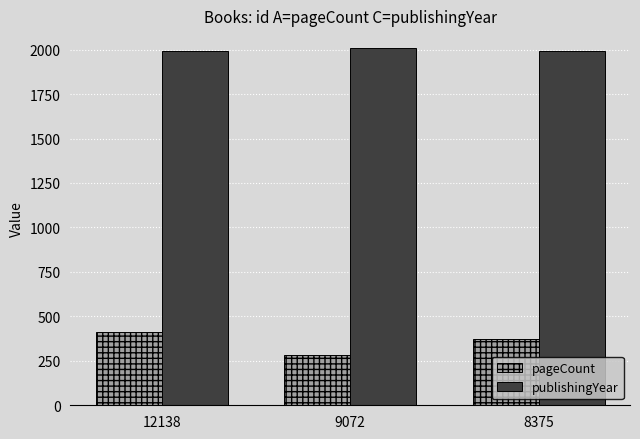

Rank the series at 8375 from lowest to highest value.

pageCount, publishingYear